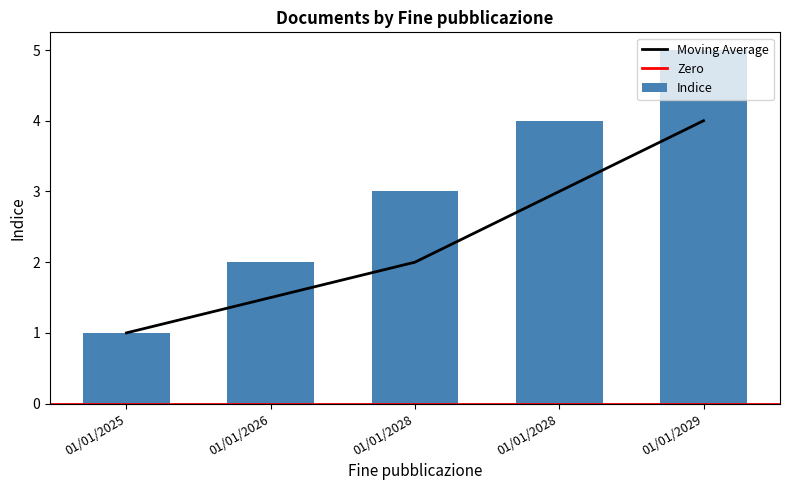

Reading left to right, extract all data points from this chart.

01/01/2025=1	01/01/2026=2	01/01/2028=3	01/01/2028=4	01/01/2029=5